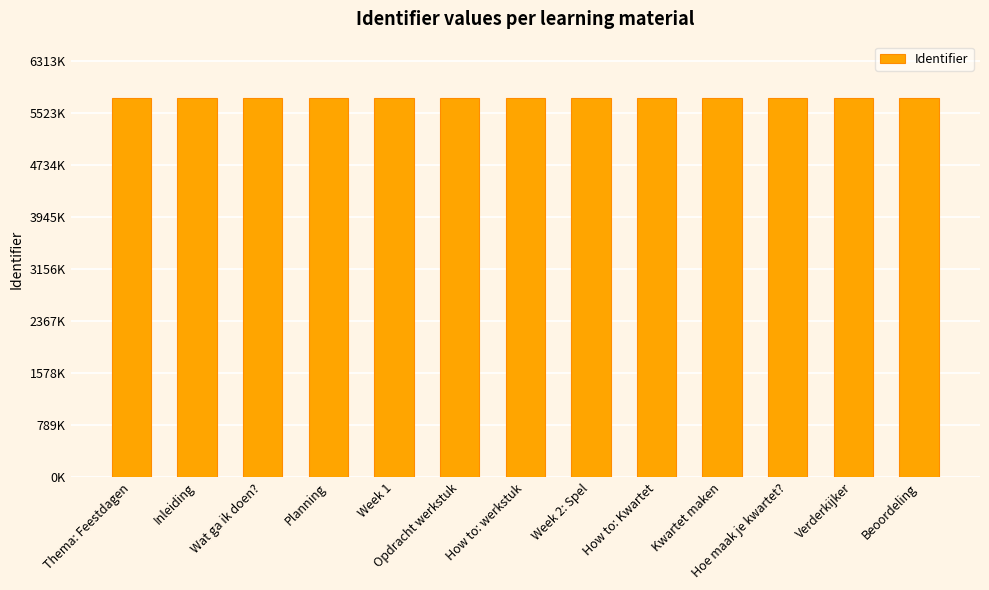

Count the values in the range 5739 to 5740.

13